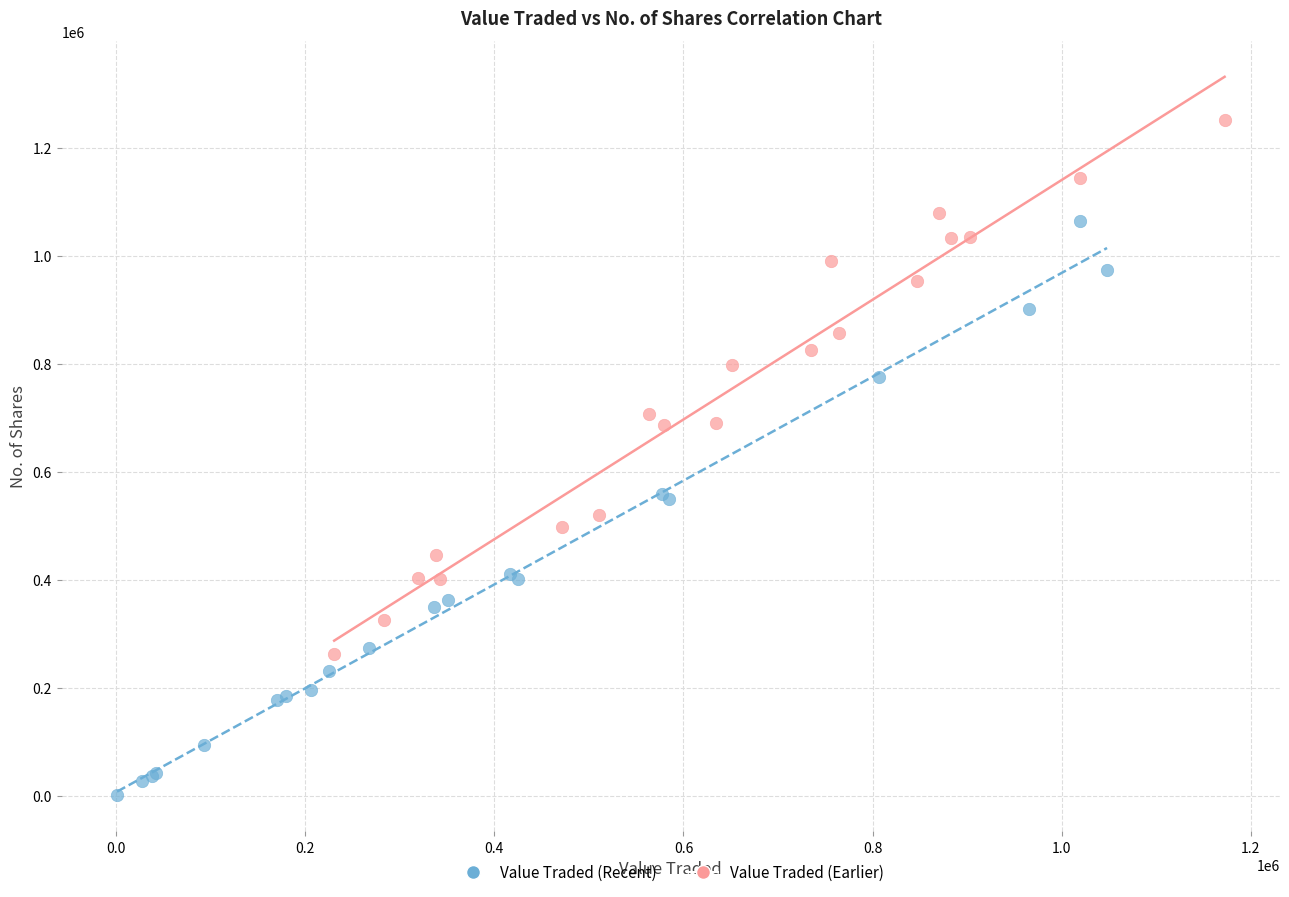

Which series has the widest spread of Y values?

Value Traded (Recent)